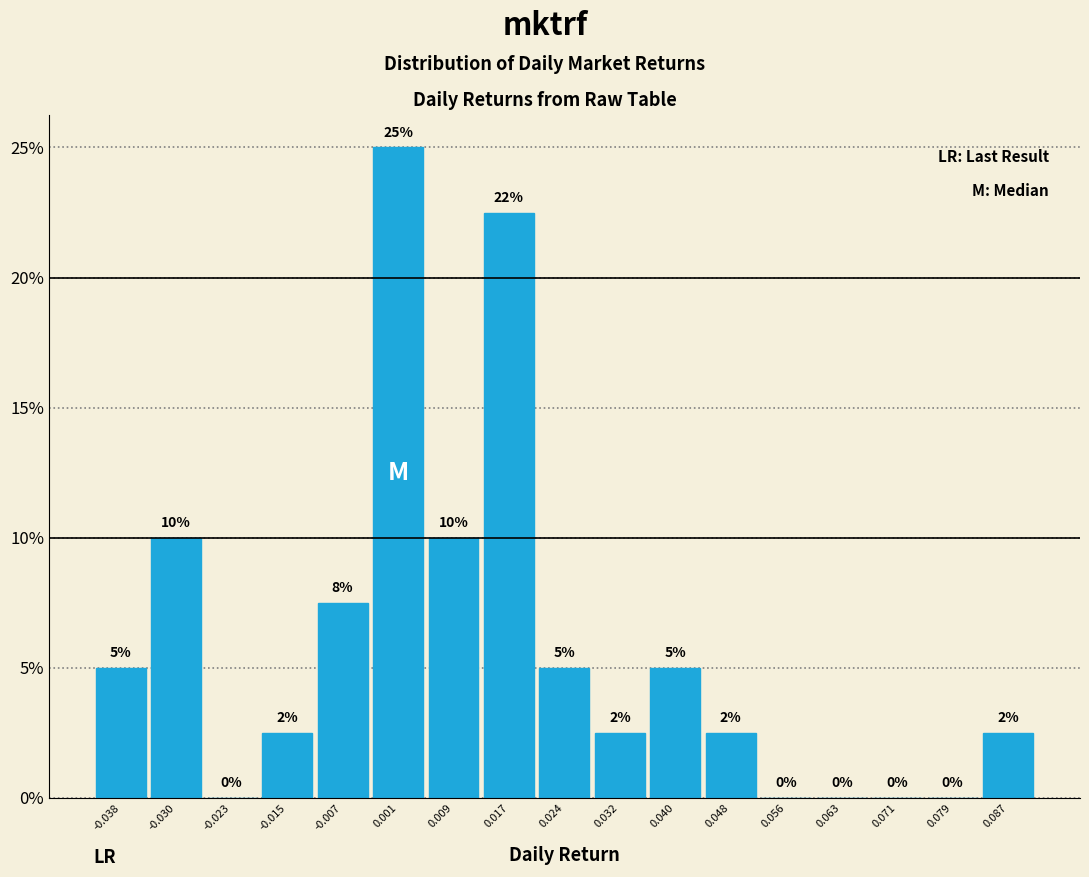

Which range on the x-axis has the tallest bar?

-0.003 to 0.005